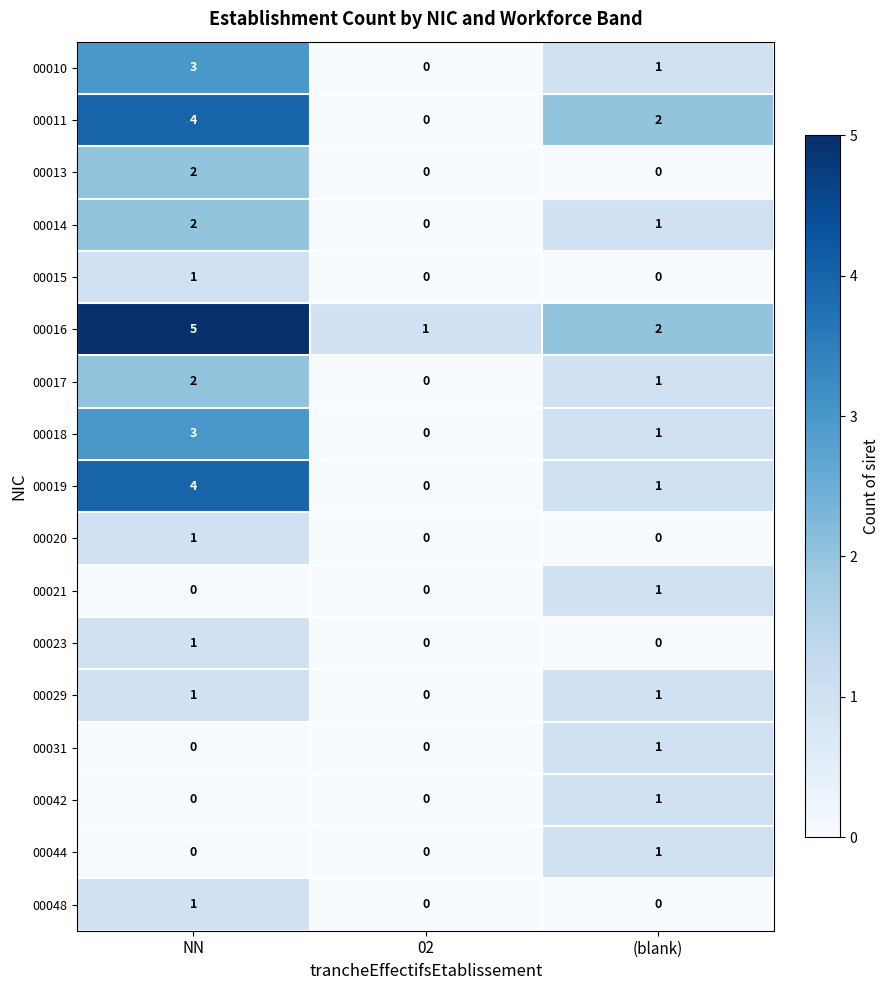

Count the number of data series in this chart.

17